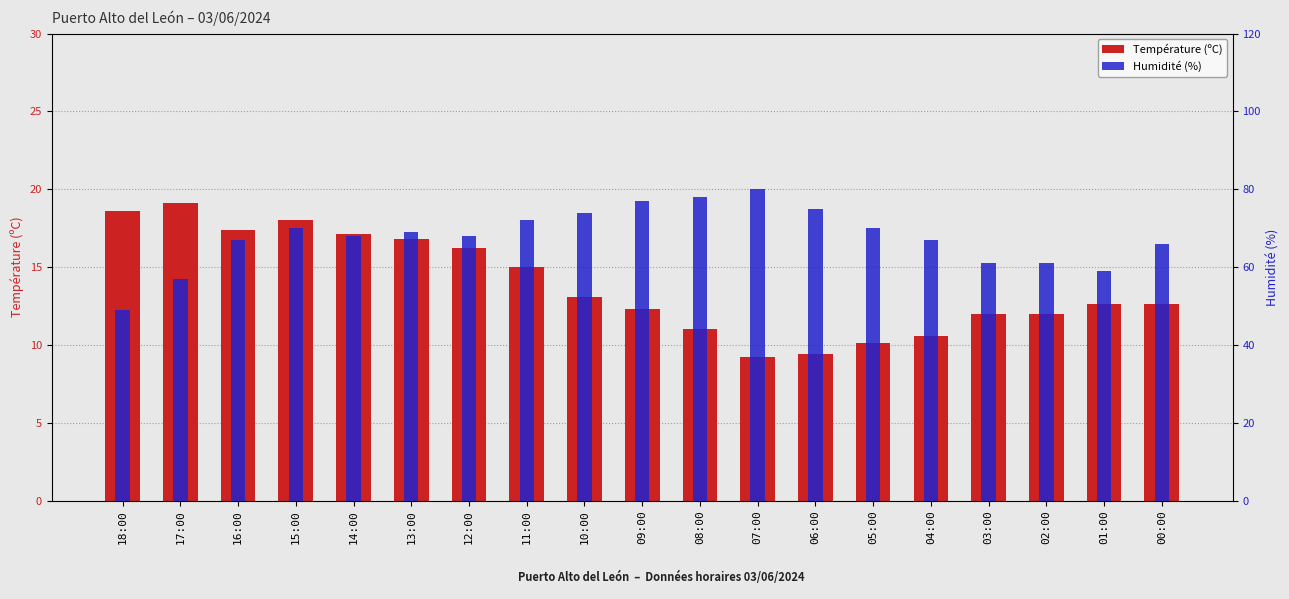

What is the difference between the maximum and second lowest values in the Température (ºC) series?

9.7